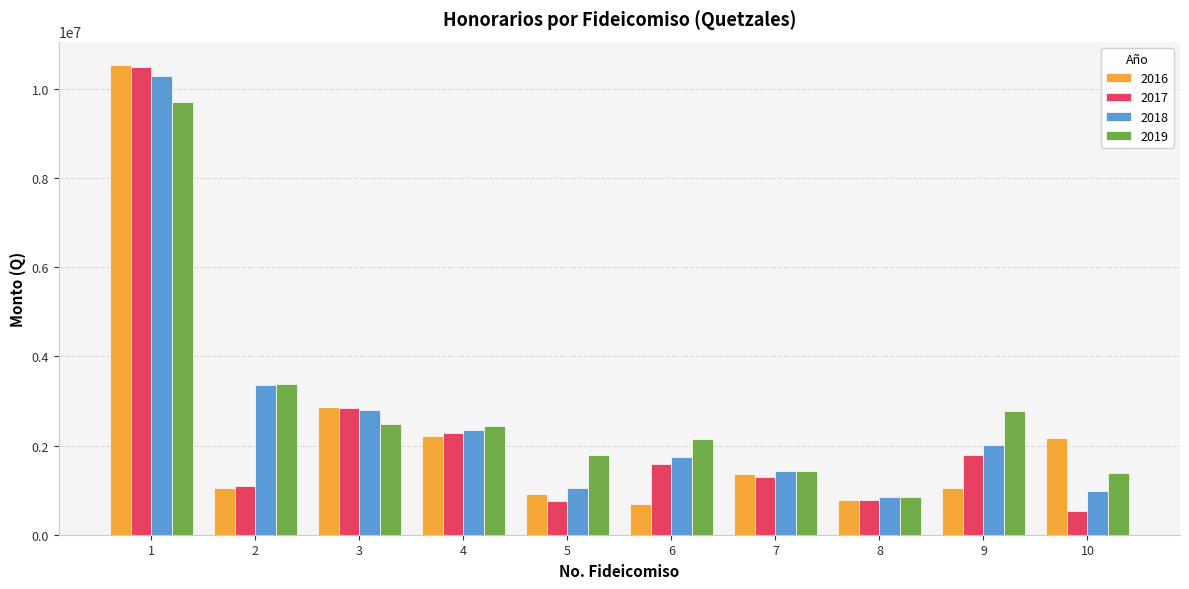

Between 2 and 7, which series saw the biggest shift?

2019